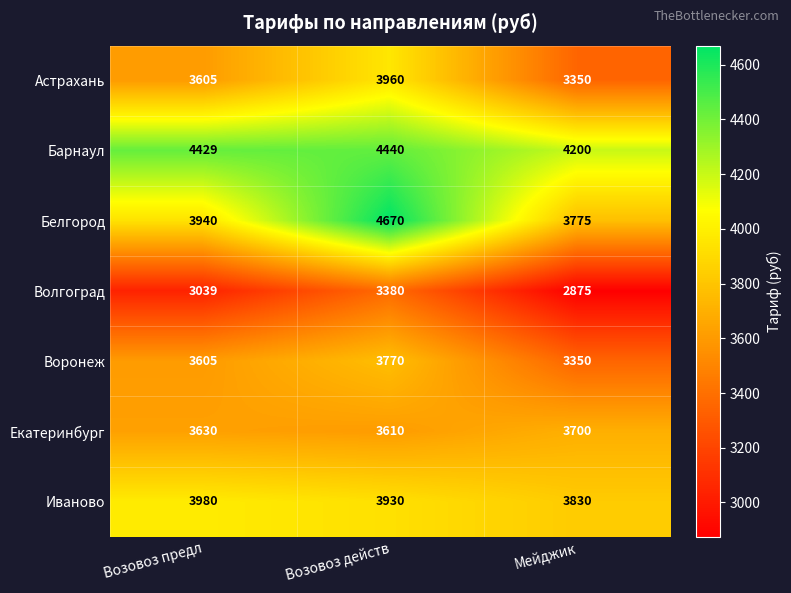

Which series has the widest spread of values?

Белгород